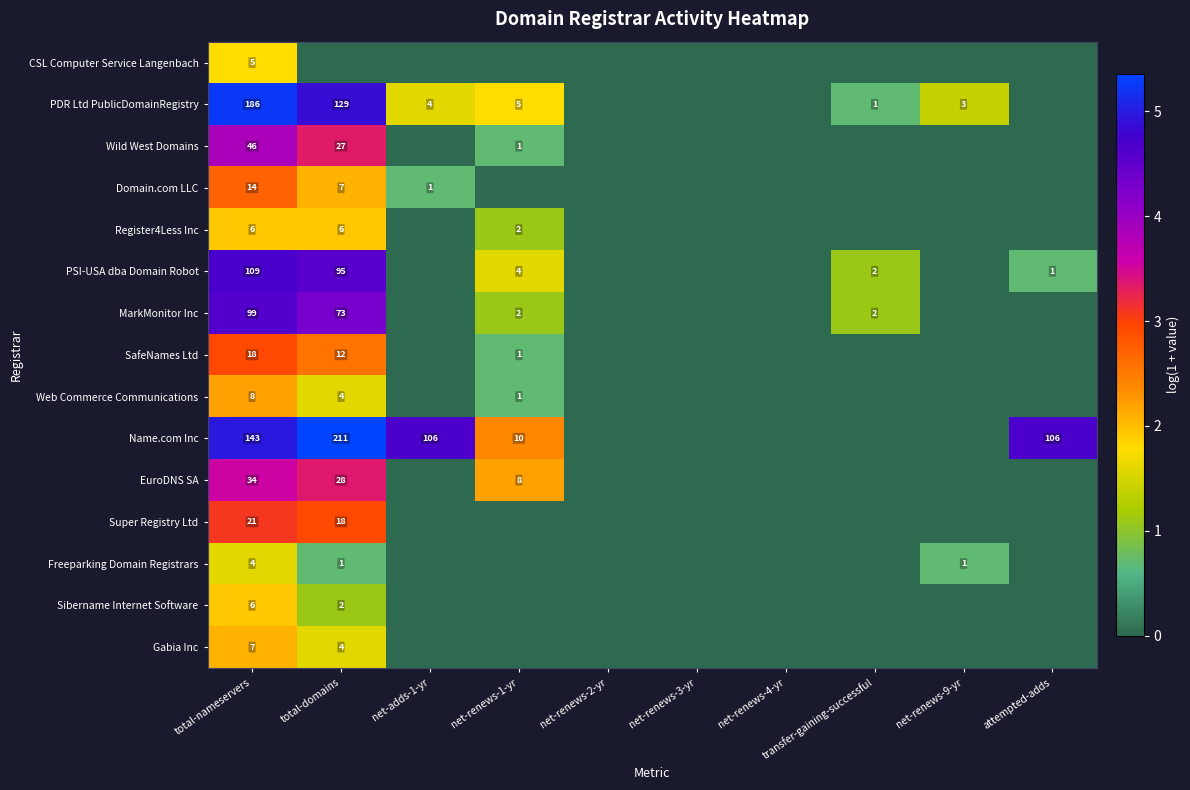

The Wild West Domains series shows 27 at total-domains. True or false?

True